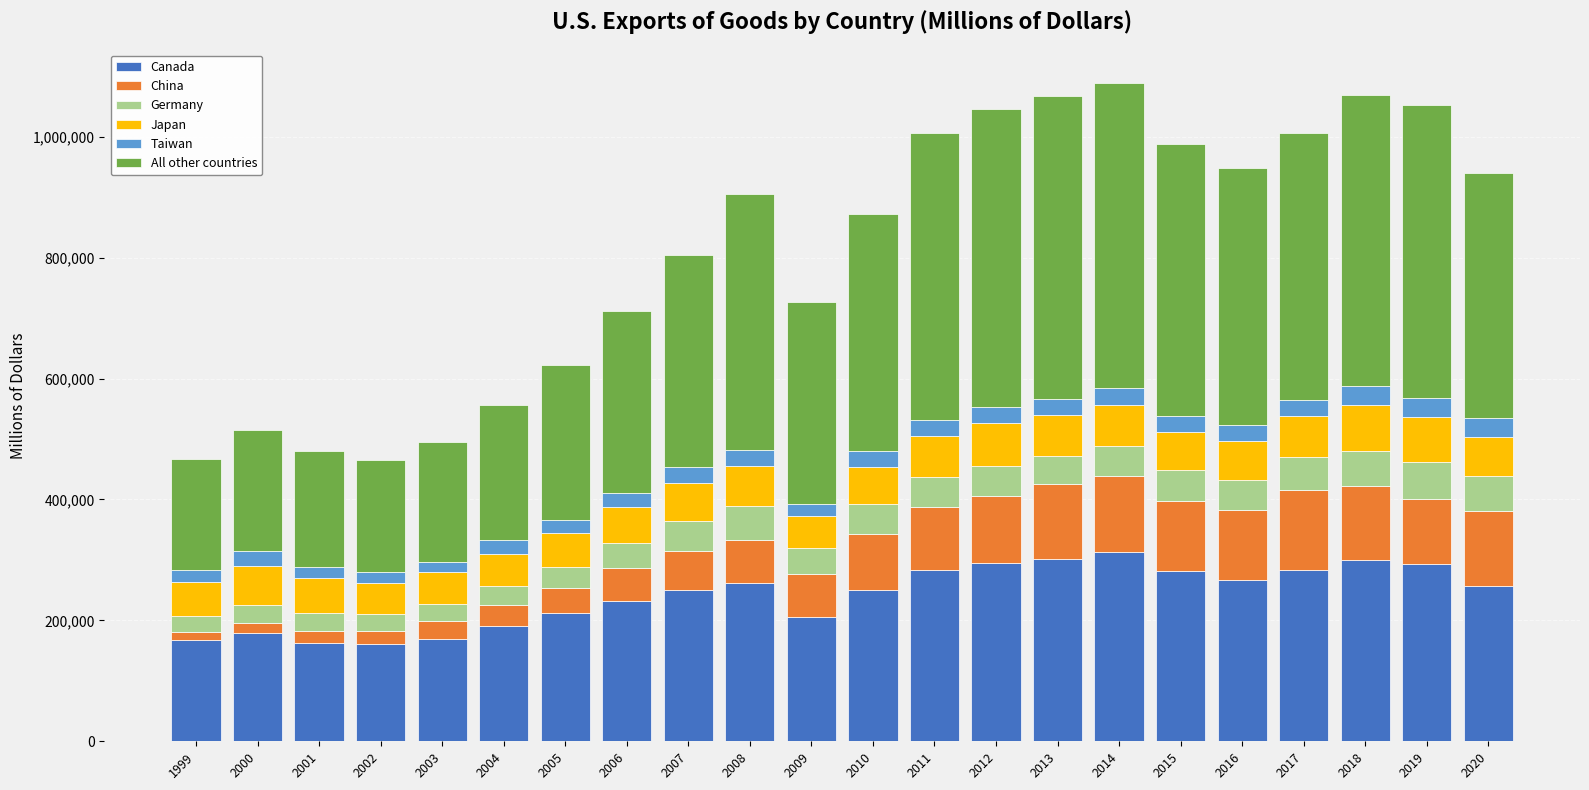

What is the maximum value for Canada?

313872